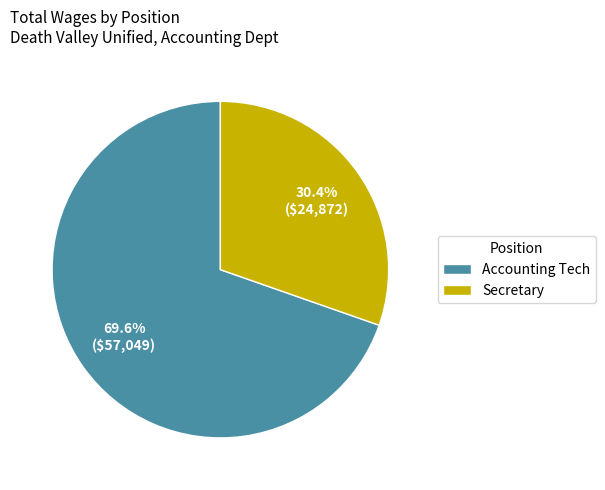

Do Accounting Tech and Secretary together represent more than half of the pie?

Yes